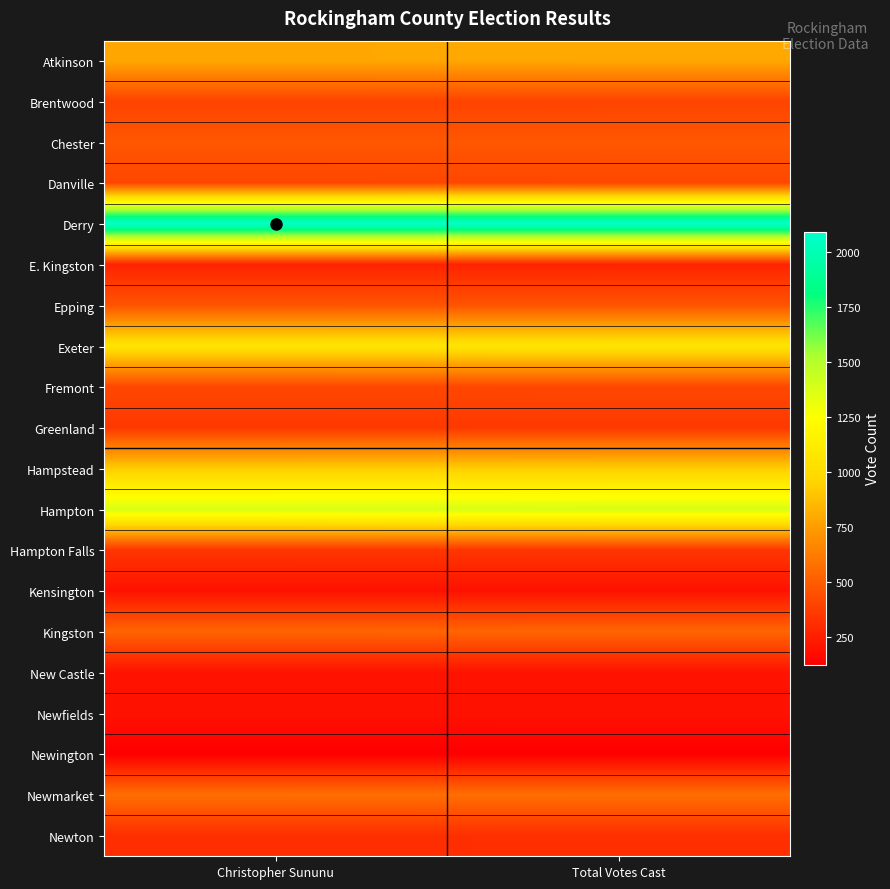

Which has a higher value, Christopher Sununu or Total Votes Cast?

Total Votes Cast